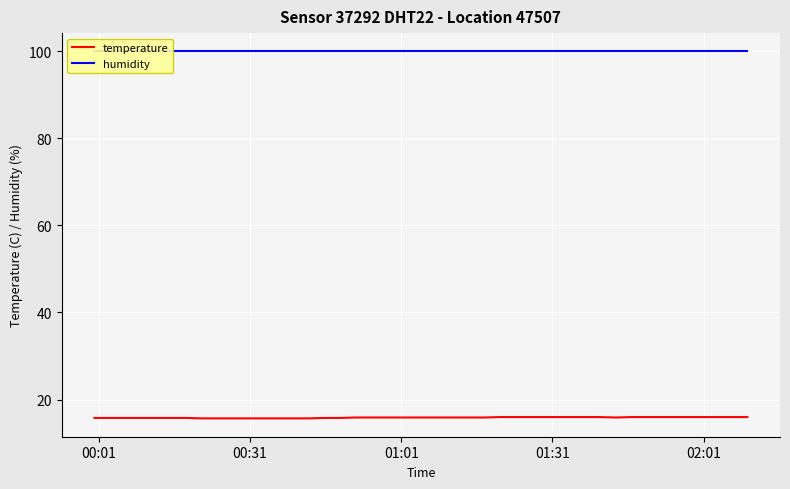

What is the highest value of the temperature series?

16.0